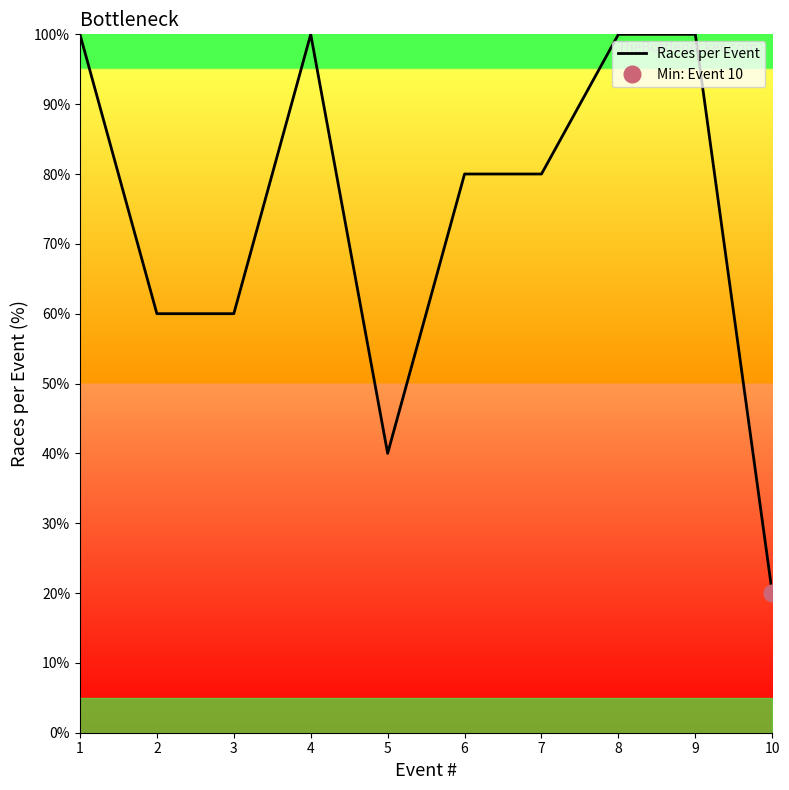

At which category does the data reach its first local valley?

5